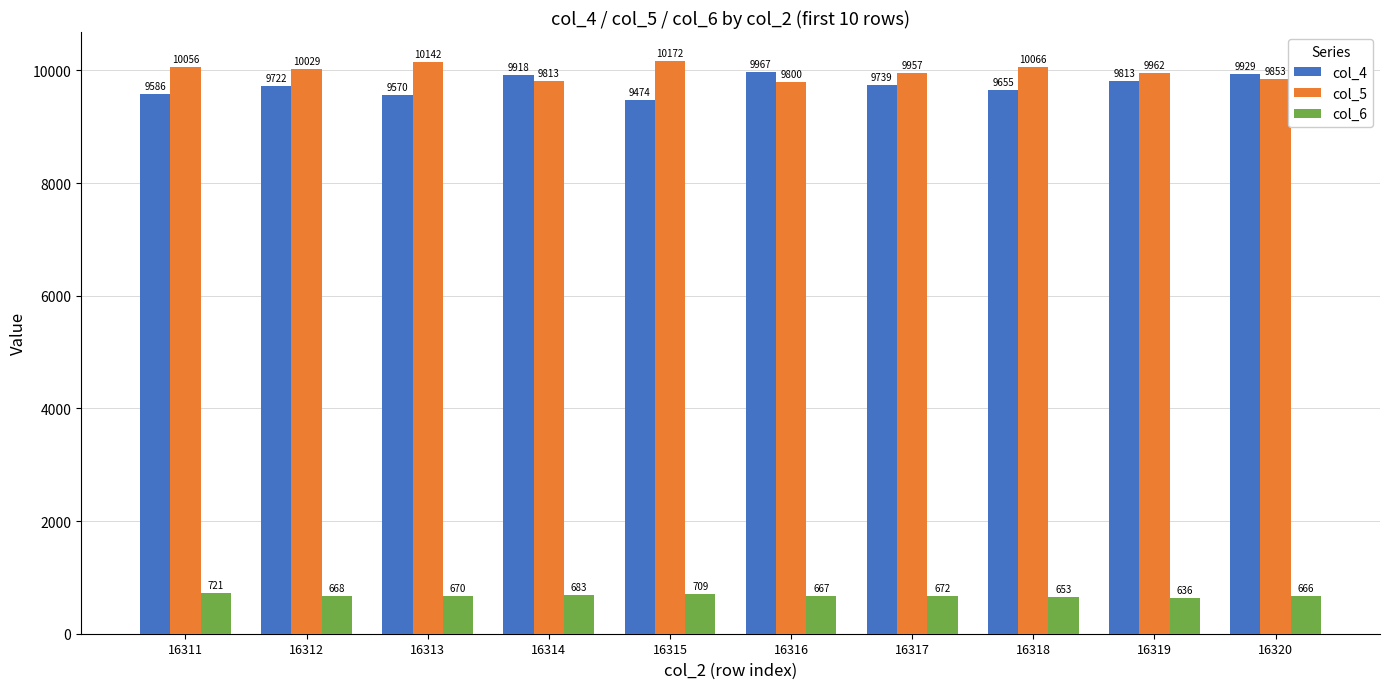

Reading right to left, list all the values displayed in this chart.

col_4: 9929	9813	9655	9739	9967	9474	9918	9570	9722	9586
col_5: 9853	9962	10066	9957	9800	10172	9813	10142	10029	10056
col_6: 666	636	653	672	667	709	683	670	668	721